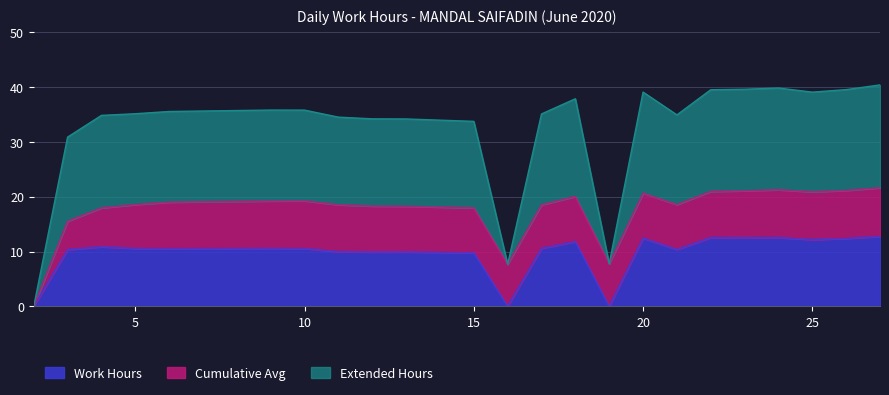

At which category does Work Hours reach its first local valley?

6